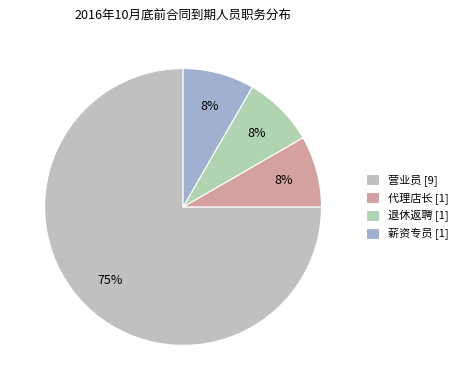

To the nearest percent, what is the combined percentage of 薪资专员 and 代理店长?

17%